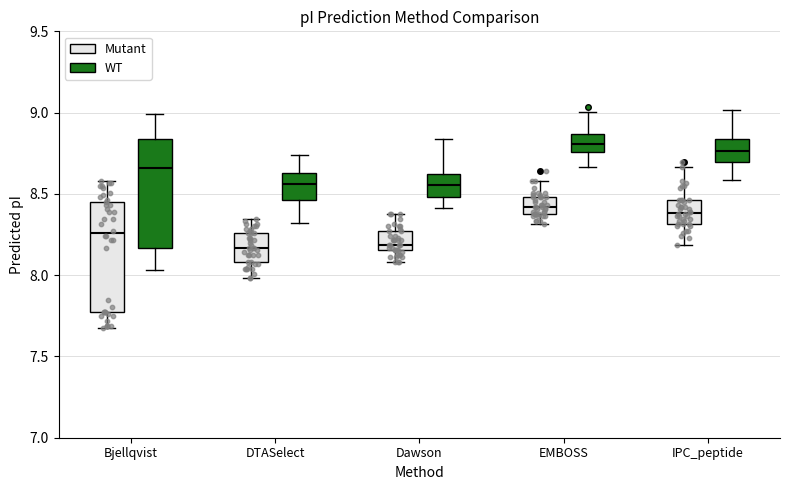

Where does the upper whisker of the box for IPC_peptide (WT) end on the y-axis? The values are not printed on the chart, so give them approximately, as read against the axis.

9.00